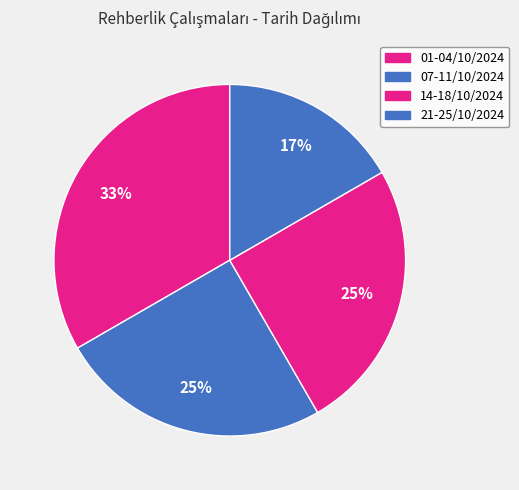

How many slices are in this pie chart?

4